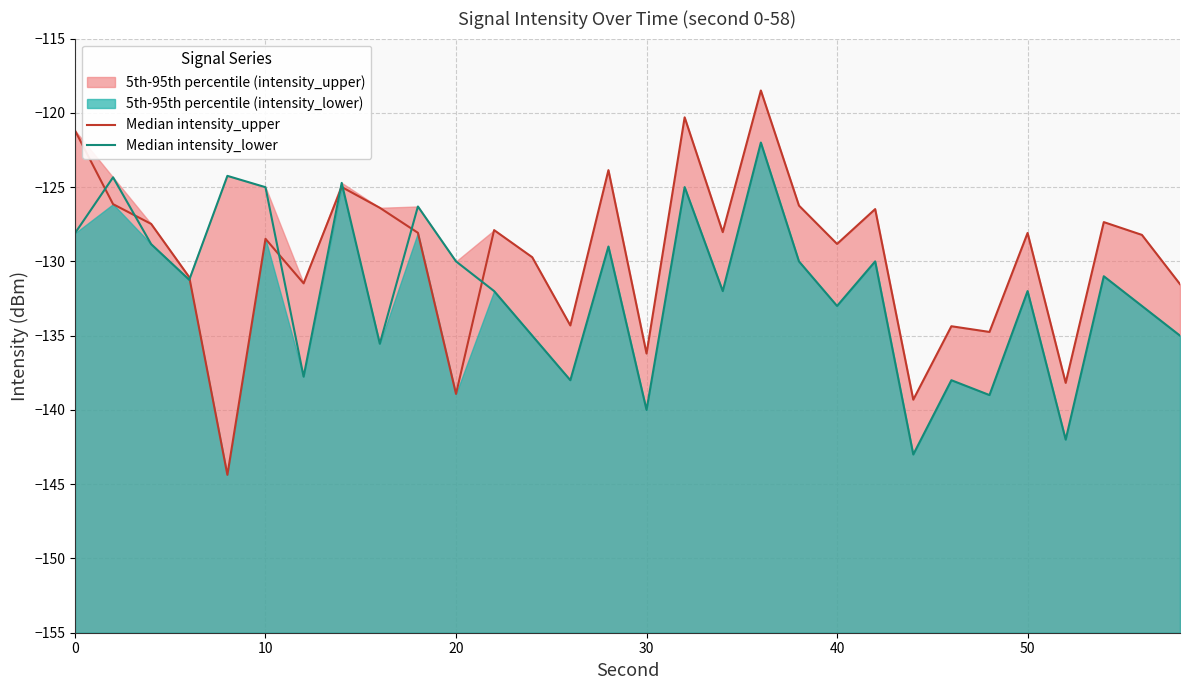

What is the sum of all Median intensity_lower values?

-3955.1